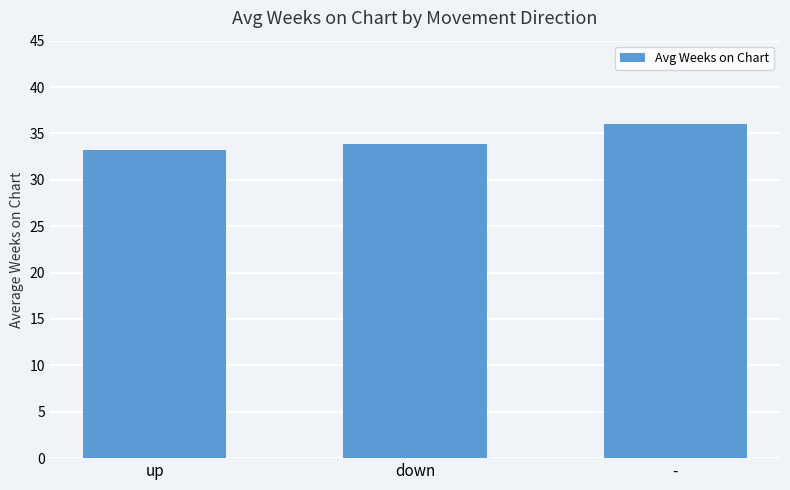

List the labels in order of value, largest first.

-, down, up